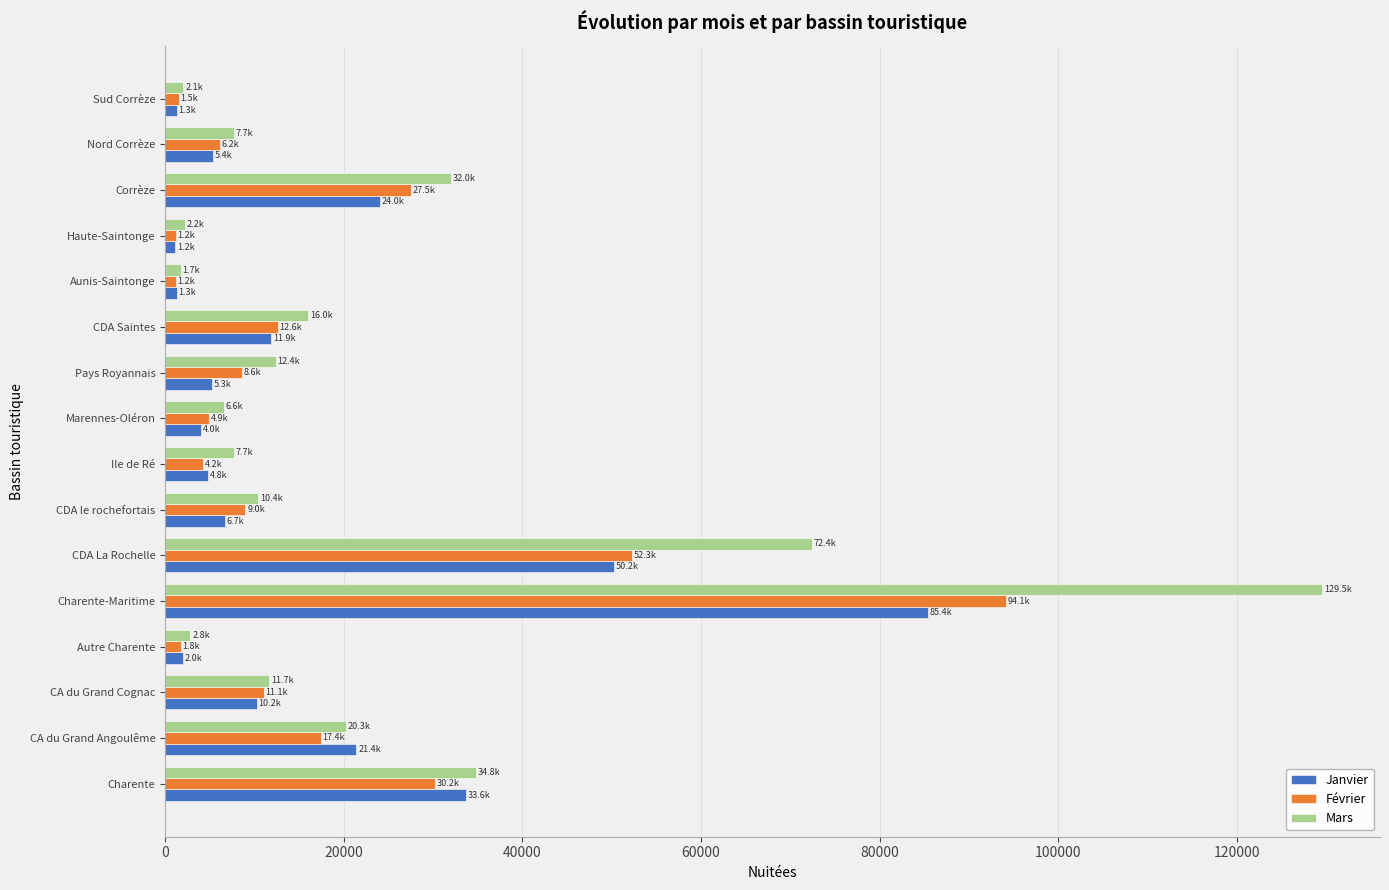

True or false: Février has a value of 7627.1 at CDA Saintes.

False